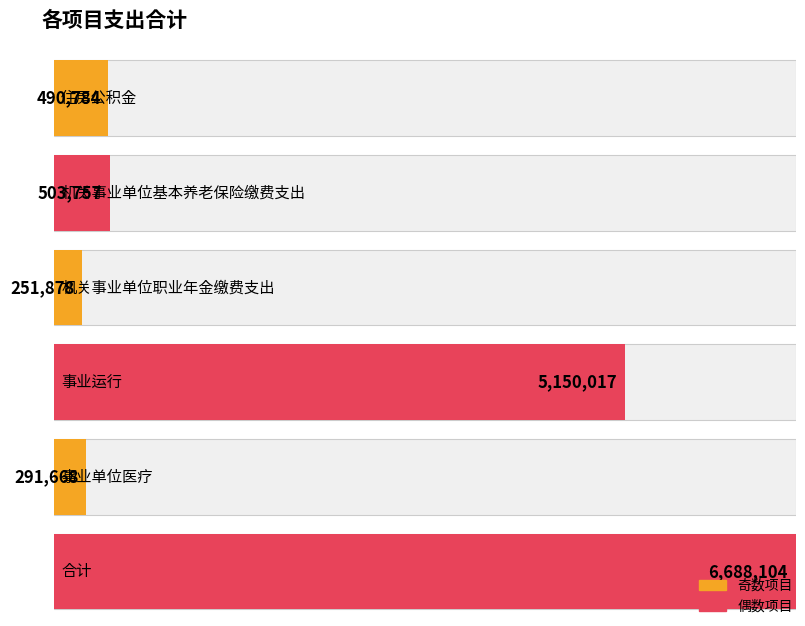

Which label corresponds to the largest value in the chart?

合计